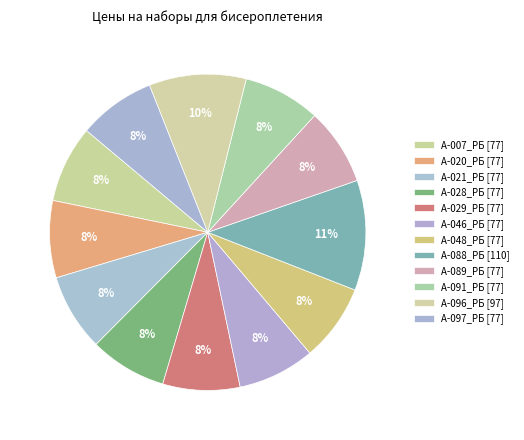

How many slices are in this pie chart?

12